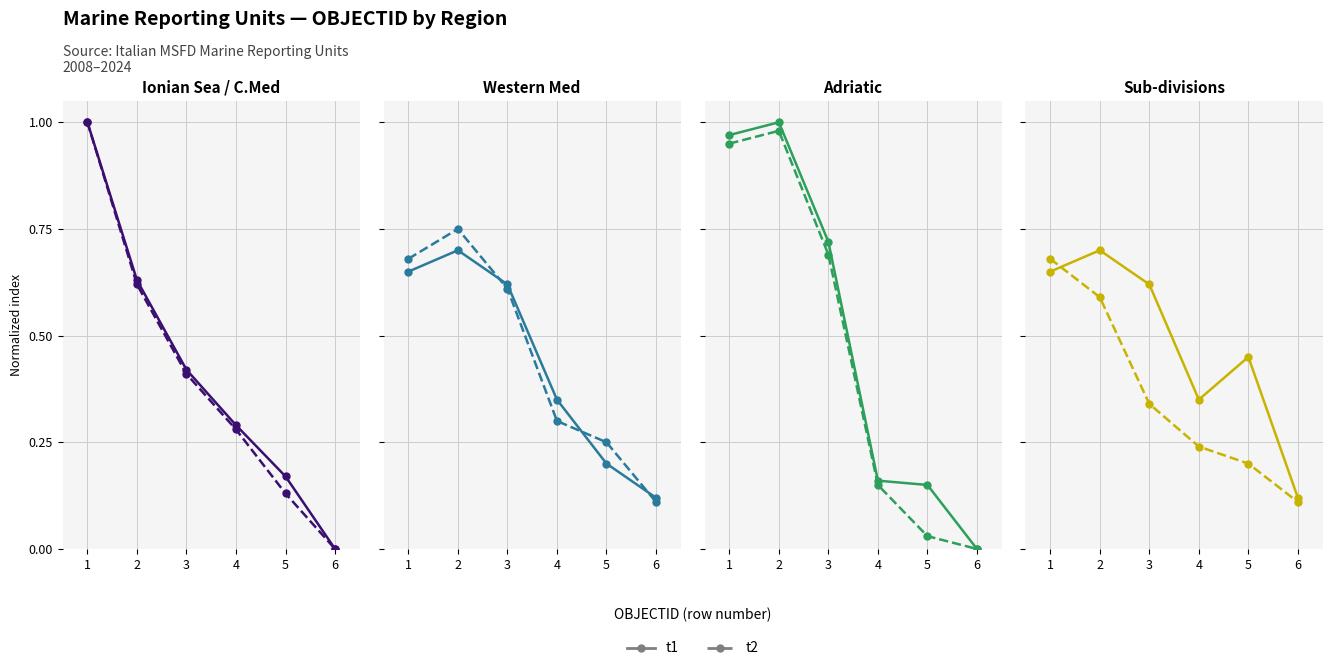

What are all the series names shown in the legend?

t1, t2